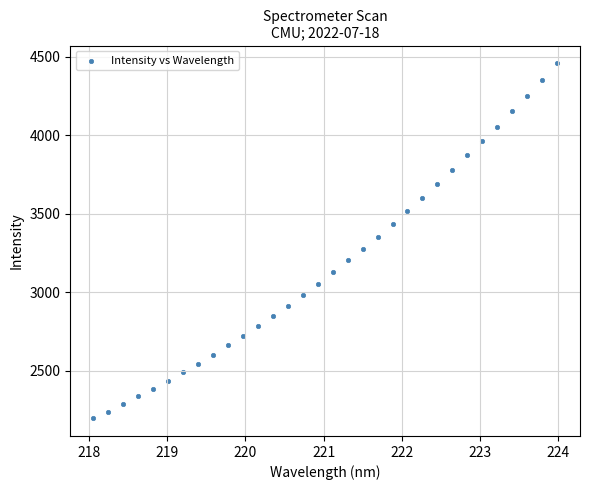

What is the range of Y values (max minus min)?

2261.5